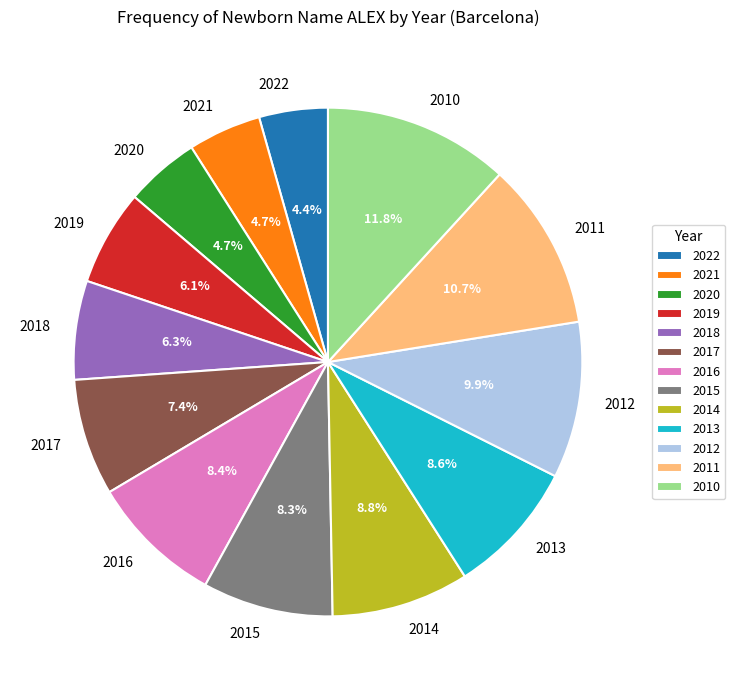

What is the ratio of the value at 2017 to the value at 2021?

1.6